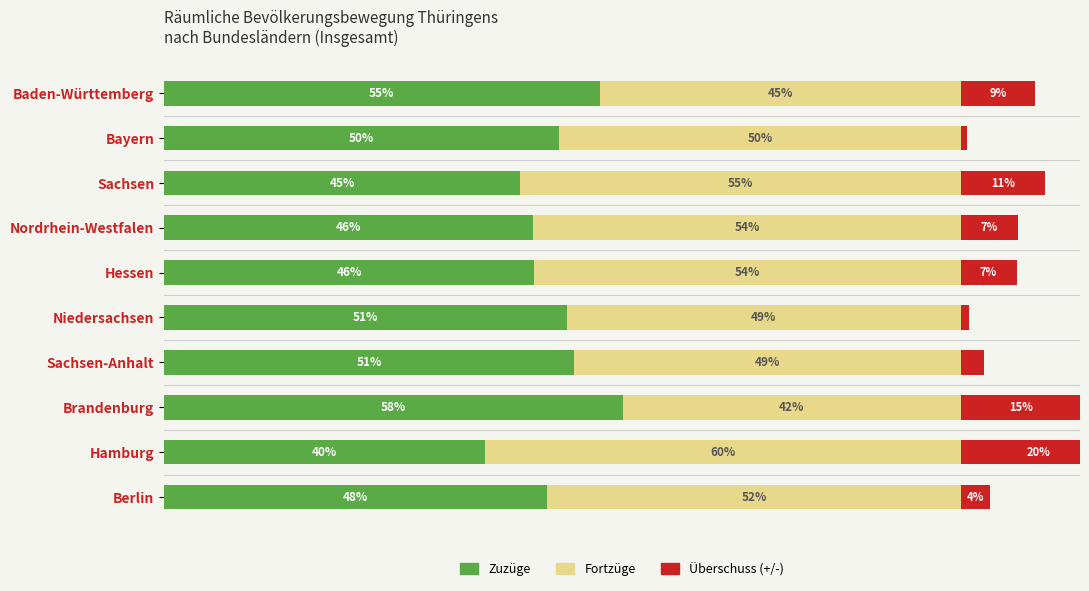

Reading left to right, transcribe all the data shown in this chart.

Zuzüge: 54.7	49.6	44.7	46.4	46.5	50.5	51.5	57.6	40.2	48.1
Fortzüge: 45.3	50.4	55.3	53.6	53.5	49.5	48.5	42.4	59.8	51.9
Überschuss (+/-): 9.4	0.8	10.7	7.3	7.1	1.1	2.9	15.1	19.5	3.7